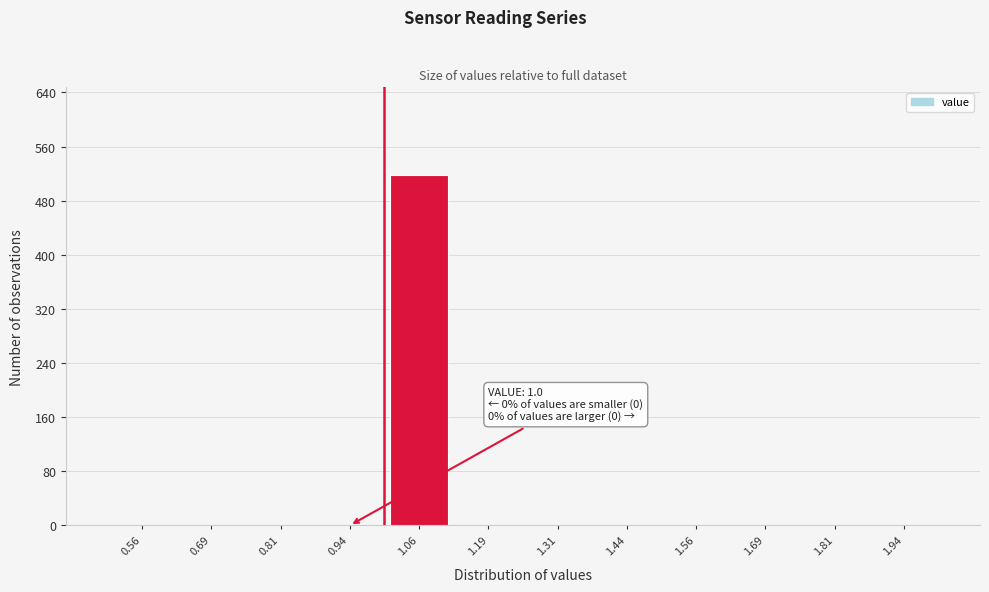

Over which range of the x-axis is the bar tallest?

1.000 to 1.125